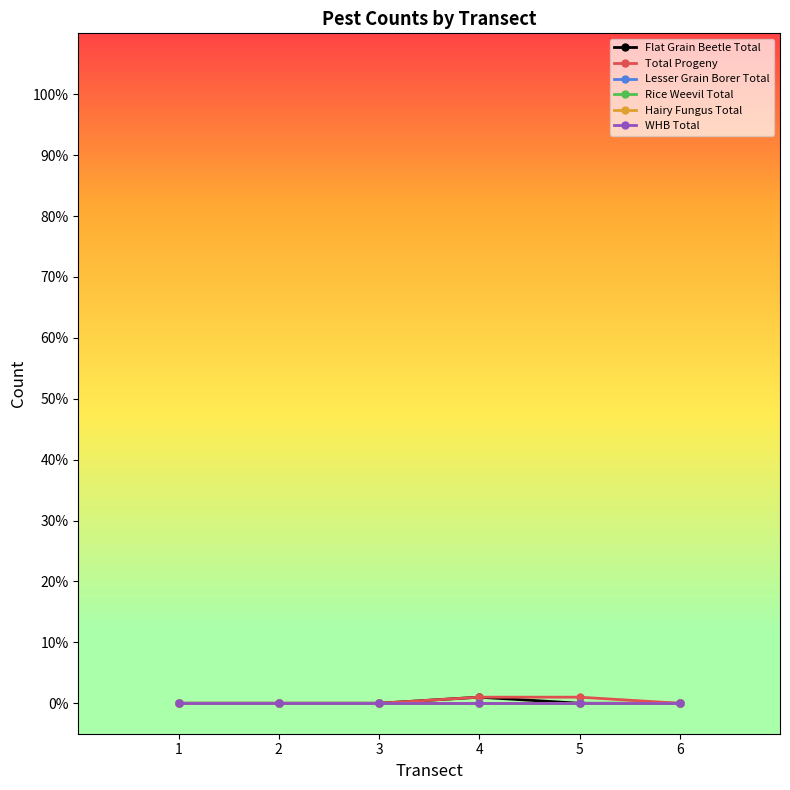

Rank the series by their maximum value, from highest to lowest.

Flat Grain Beetle Total, Total Progeny, Lesser Grain Borer Total, Rice Weevil Total, Hairy Fungus Total, WHB Total